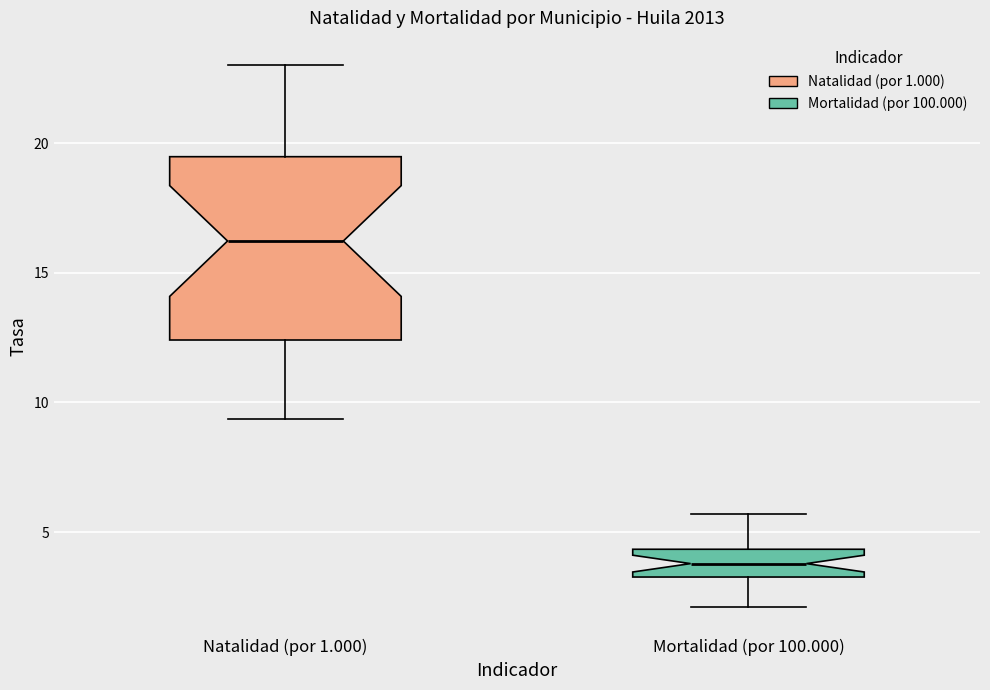

Comparing the boxes themselves (not the whiskers), which one is the tallest?

Natalidad (por 1.000)